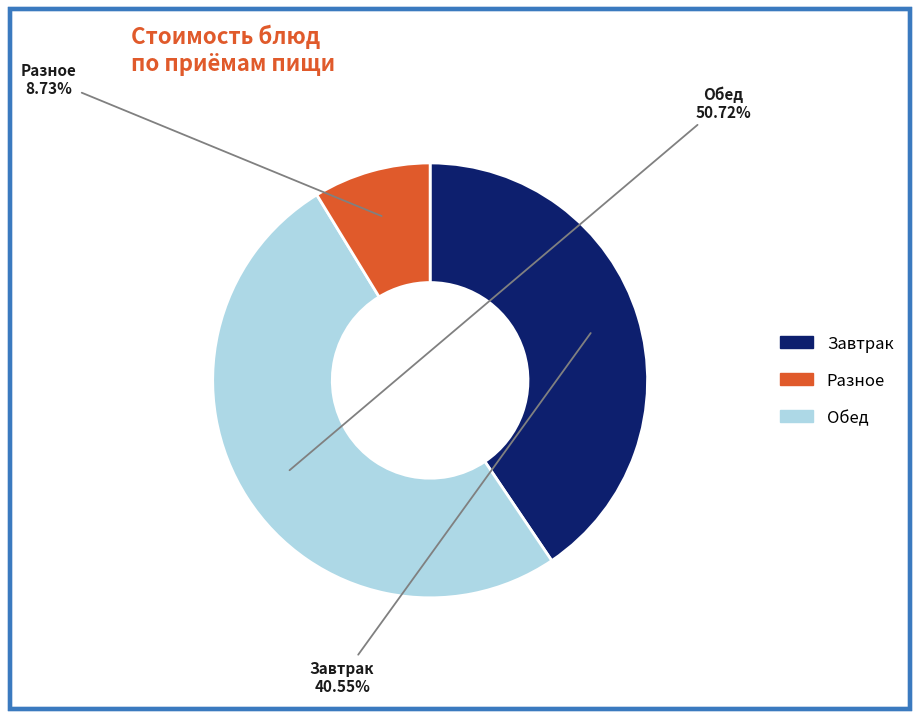

How many slices are in this pie chart?

3